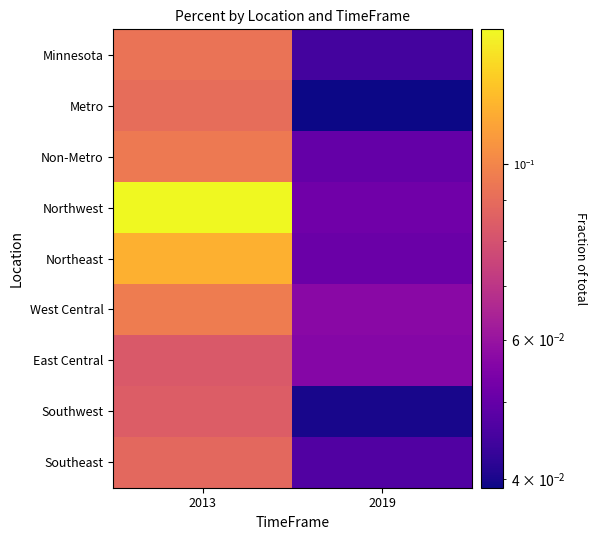

Reading right to left, what are all the values shown in this chart?

Minnesota: 2019=0.0	2013=0.1
Metro: 2019=0.0	2013=0.1
Non-Metro: 2019=0.1	2013=0.1
Northwest: 2019=0.1	2013=0.1
Northeast: 2019=0.1	2013=0.1
West Central: 2019=0.1	2013=0.1
East Central: 2019=0.1	2013=0.1
Southwest: 2019=0.0	2013=0.1
Southeast: 2019=0.0	2013=0.1